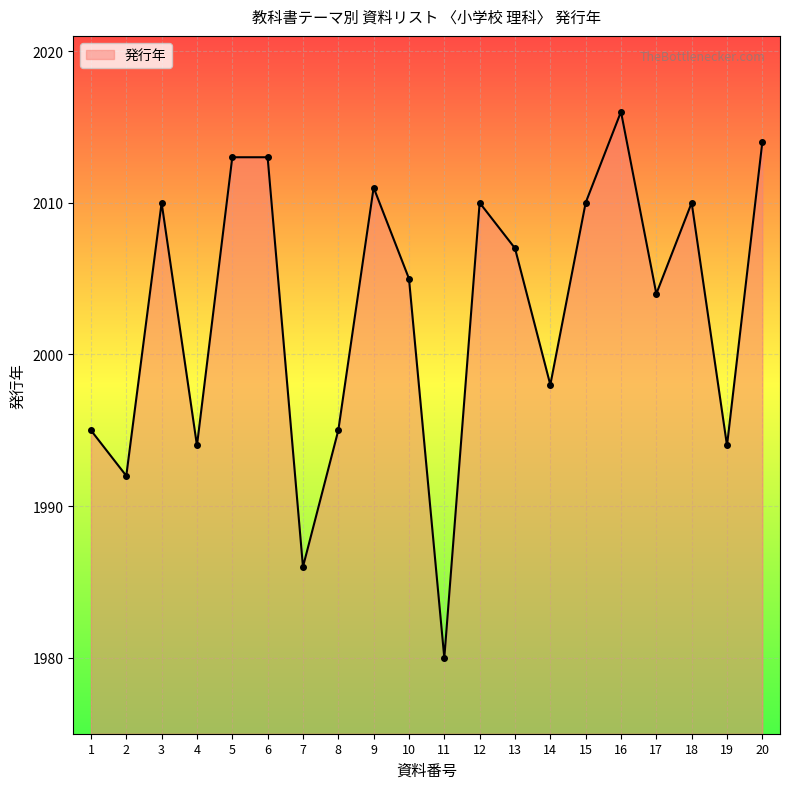

Where is the first local minimum?

2